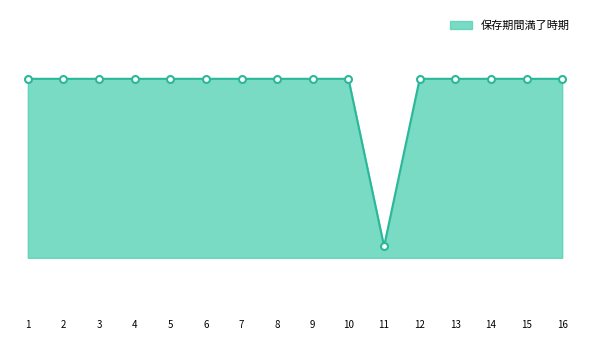

Does the chart have visible grid lines?

No